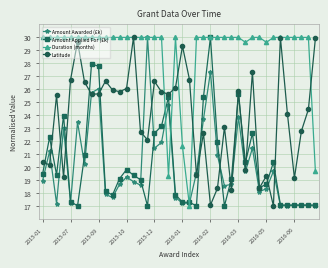

Which series has the largest total across all categories?

Duration (months)